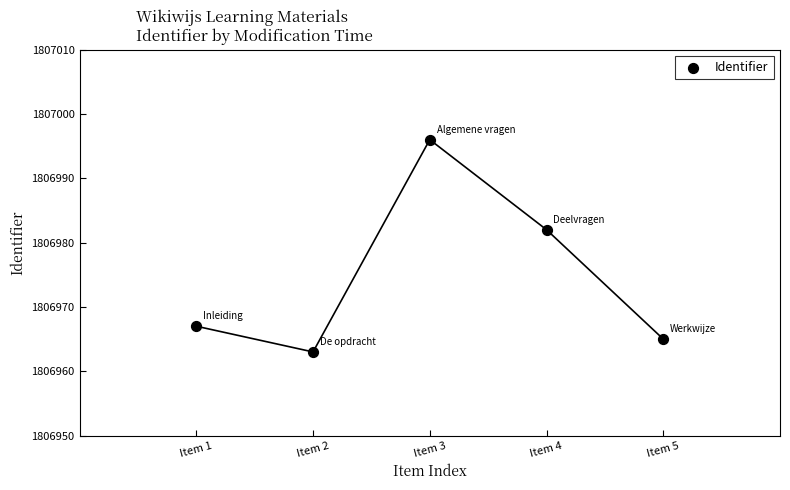

What is the average X value?

3